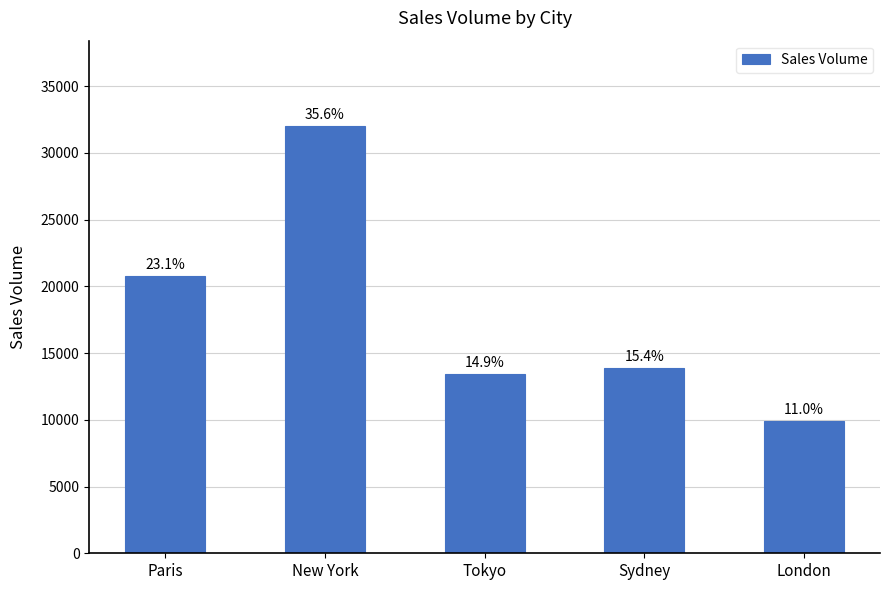

What is the greatest value displayed?

32005